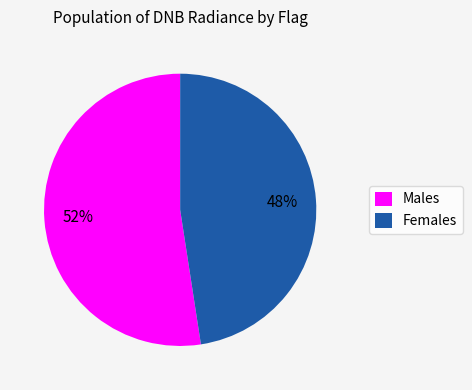

To the nearest percent, what portion does Females represent?

48%